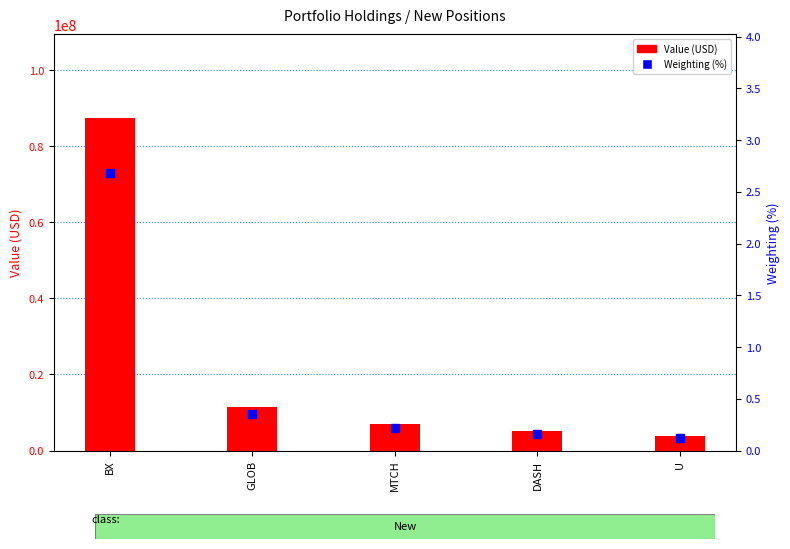

The value of Value (USD) at U is 3948000.0. True or false?

True